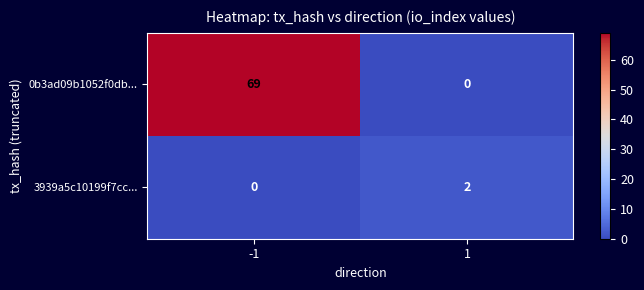

At which category is the sum across all series the highest?

-1